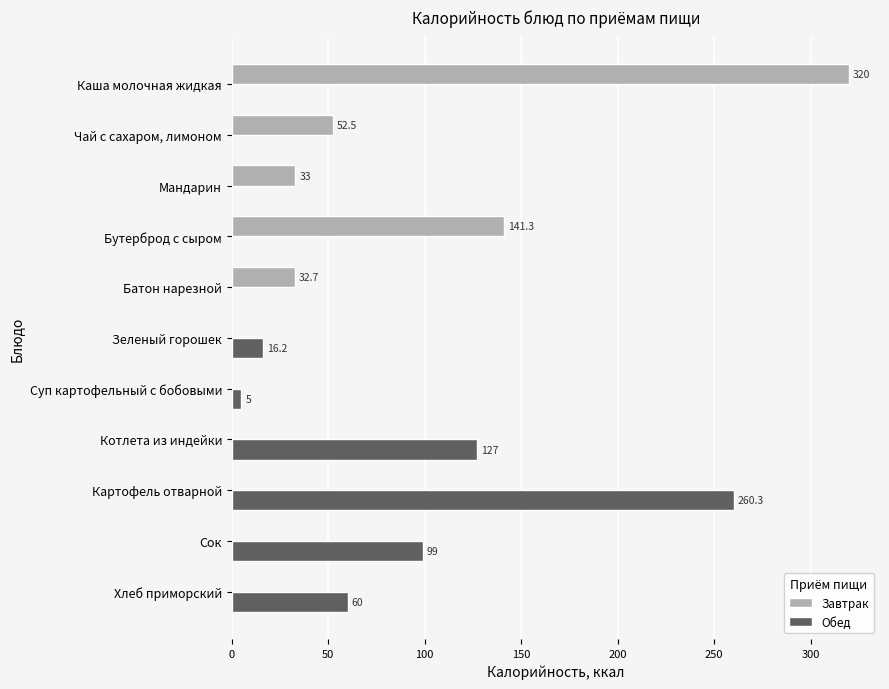

Which series changed the most between Мандарин and Картофель отварной?

Обед